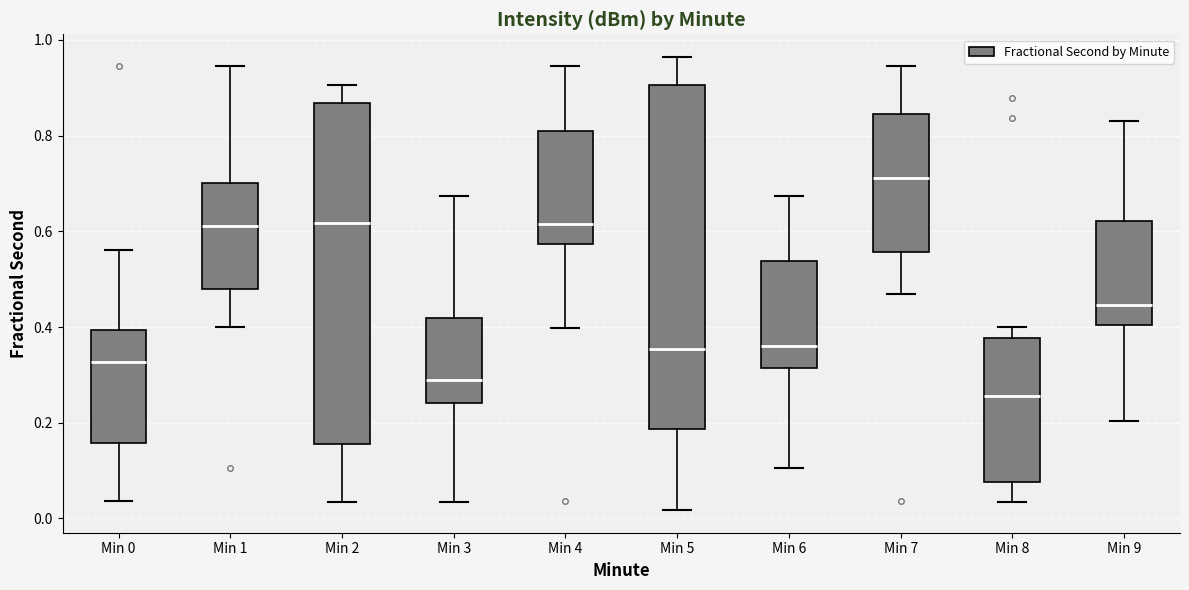

Where does the median line of the box for Min 7 sit on the y-axis? The values are not printed on the chart, so give them approximately, as read against the axis.

0.72